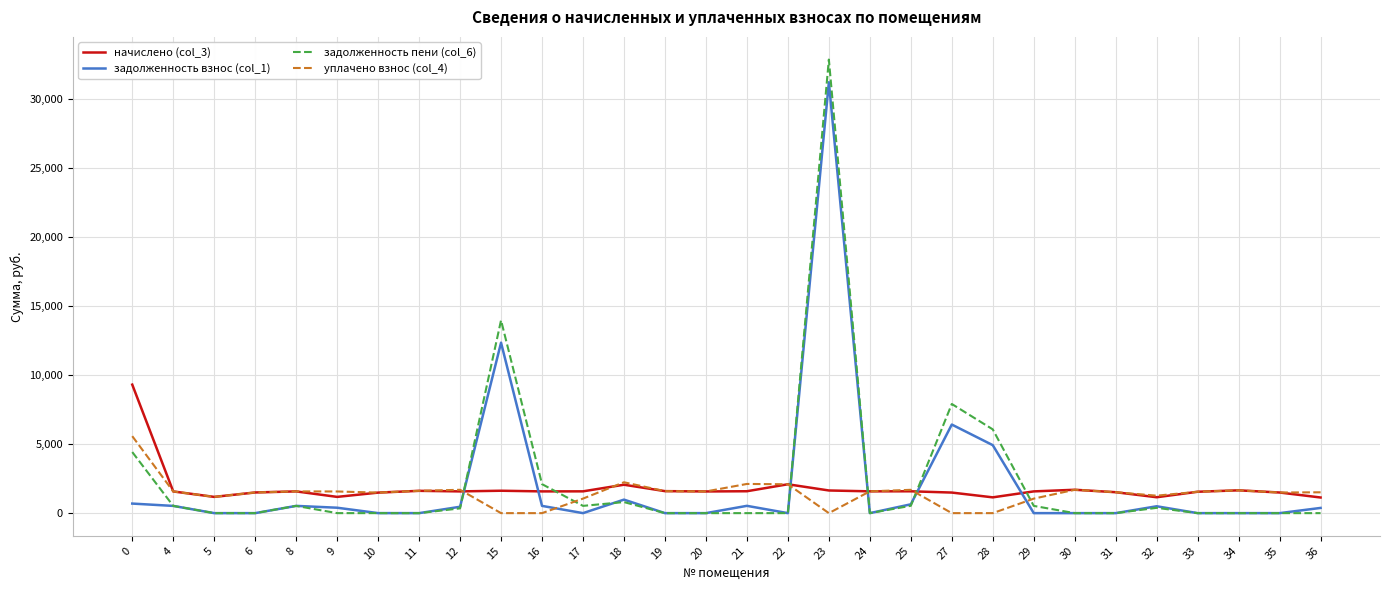

Is the value of задолженность взнос (col_1) at 34 greater than the value of начислено (col_3) at 8?

No